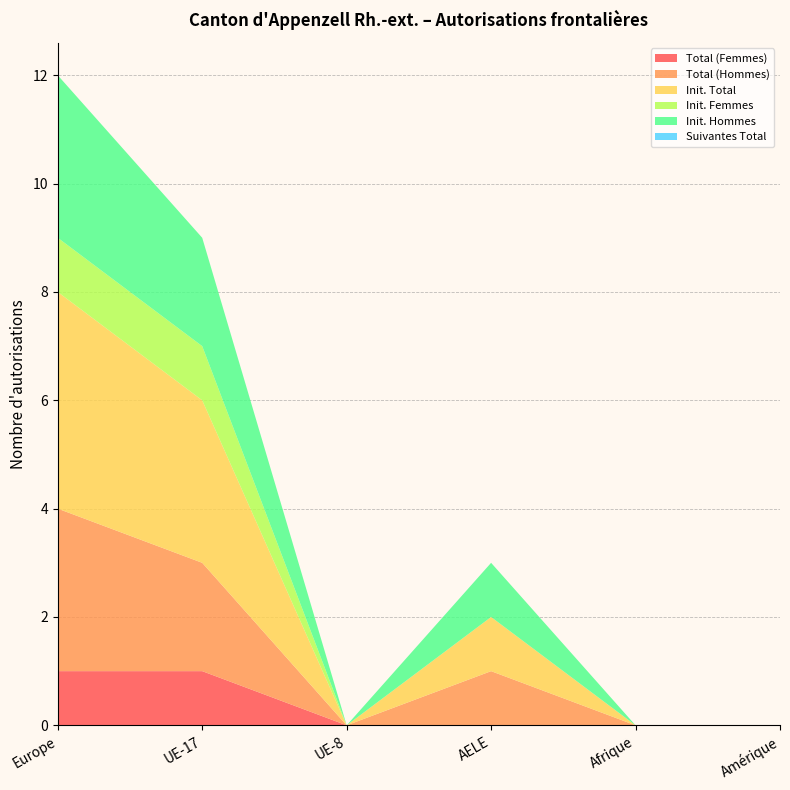

Reading right to left, extract all data points from this chart.

Total (Femmes): 0	0	0	0	1	1
Total (Hommes): 0	0	1	0	2	3
Init. Total: 0	0	1	0	3	4
Init. Femmes: 0	0	0	0	1	1
Init. Hommes: 0	0	1	0	2	3
Suivantes Total: 0	0	0	0	0	0